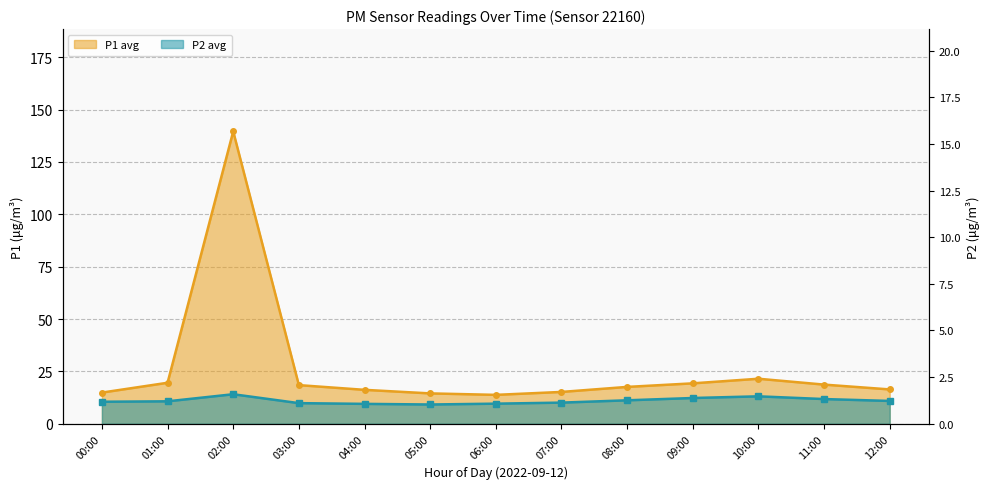

Which series has the largest total across all categories?

P1_avg